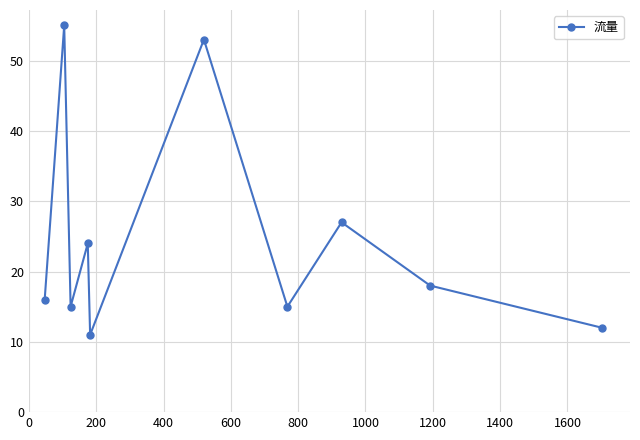

What is the average value?

25